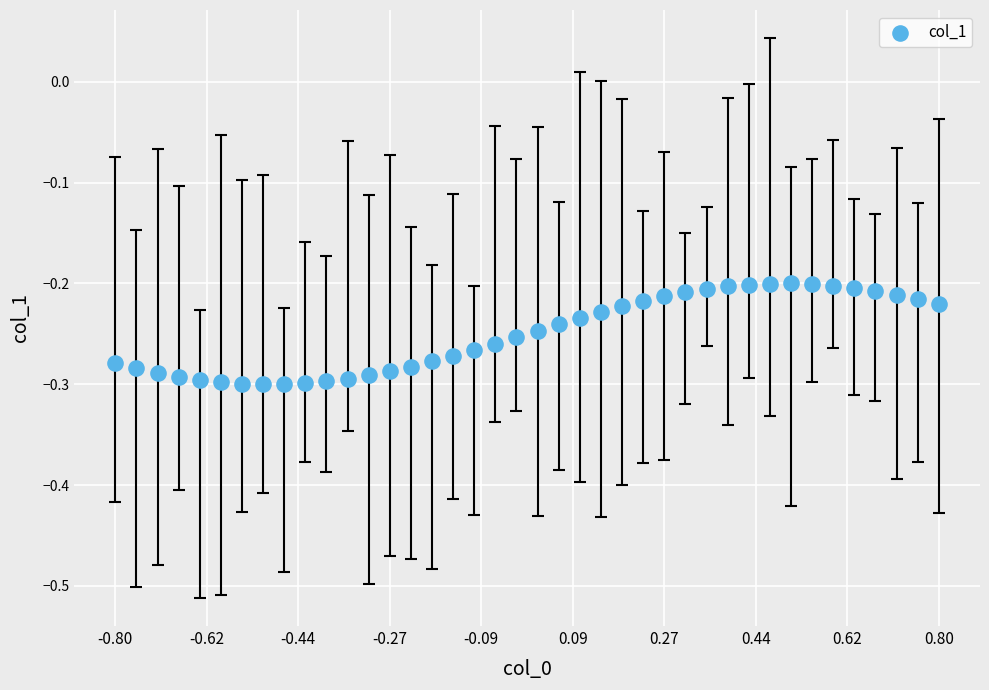

What is the range of X values (max minus min)?

1.6